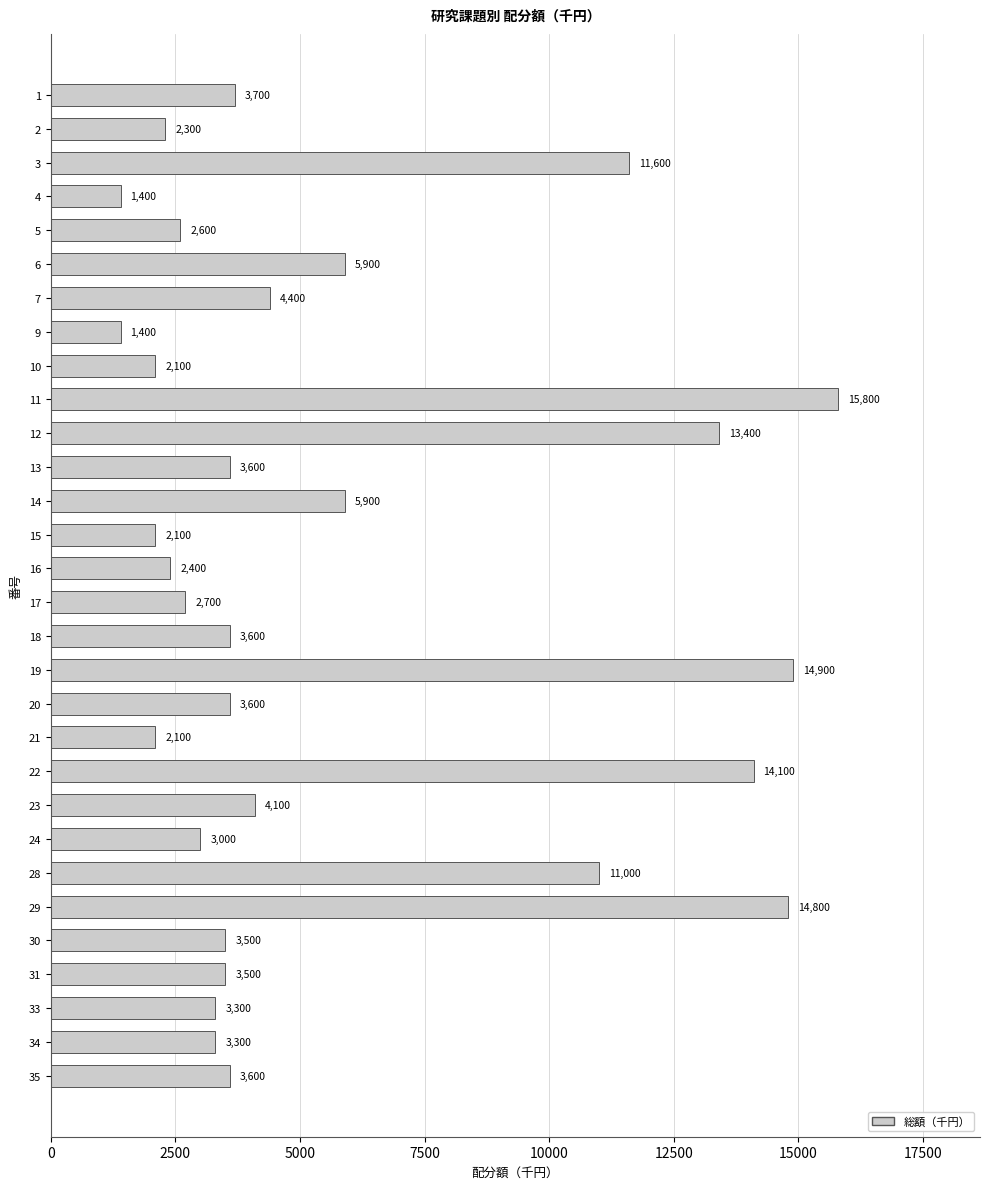

At which label is the value closest to 8600?

28